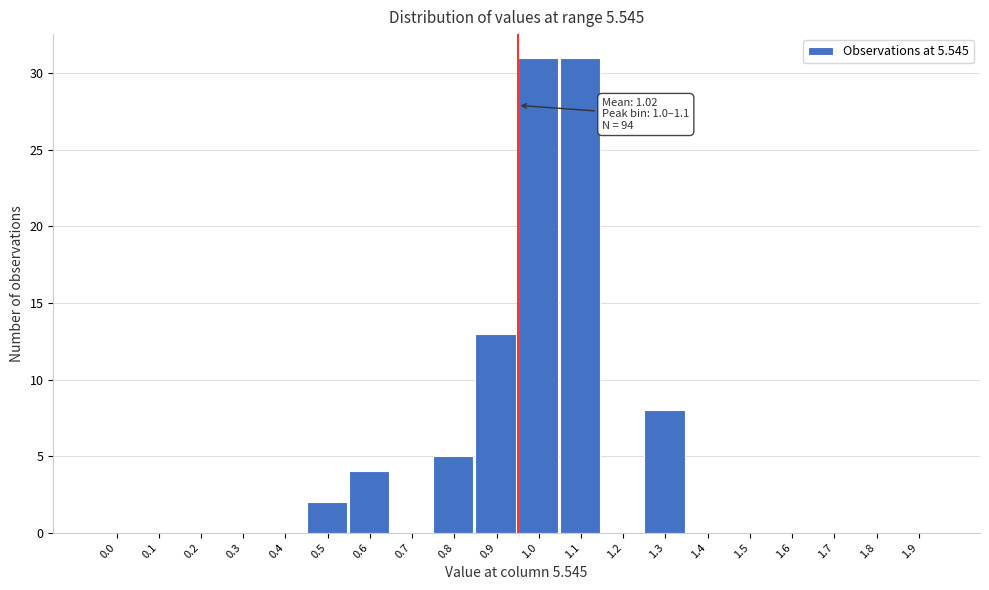

Reading right to left, what are all the values shown in this chart?

1.9=0	1.8=0	1.7=0	1.6=0	1.5=0	1.4=0	1.3=8	1.2=0	1.1=31	1.0=31	0.9=13	0.8=5	0.7=0	0.6=4	0.5=2	0.4=0	0.3=0	0.2=0	0.1=0	0.0=0